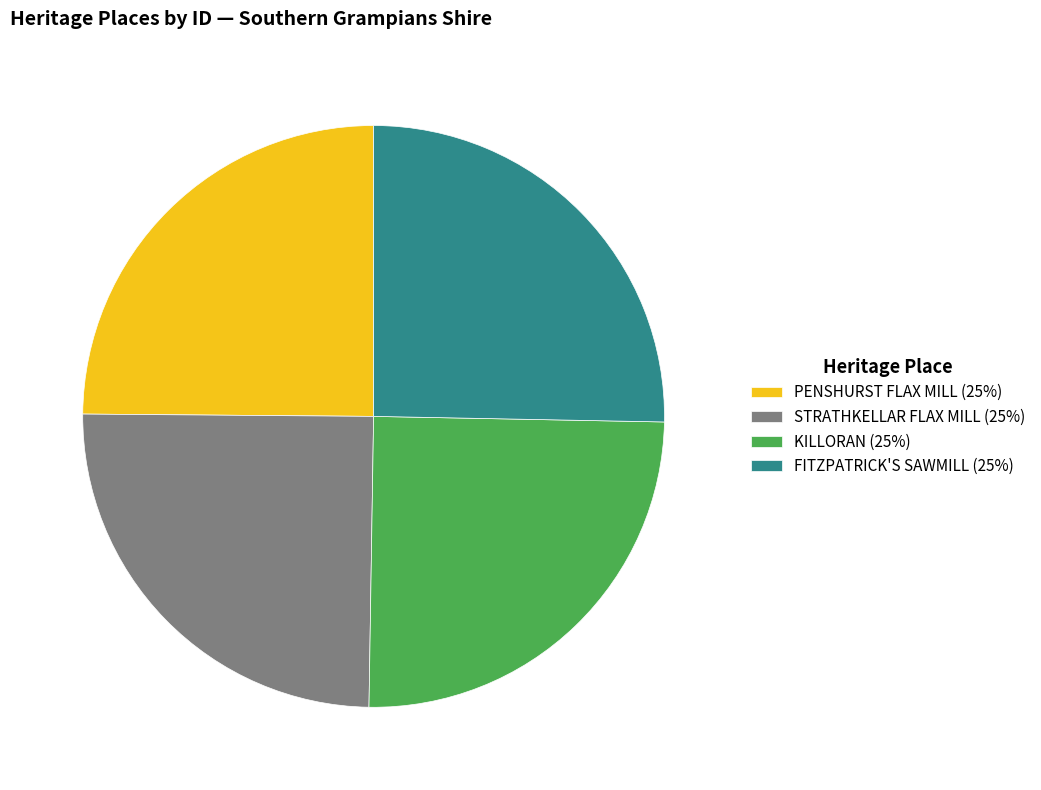

Approximately how many times larger is the value at STRATHKELLAR FLAX MILL (25%) compared to PENSHURST FLAX MILL (25%)?

1.0